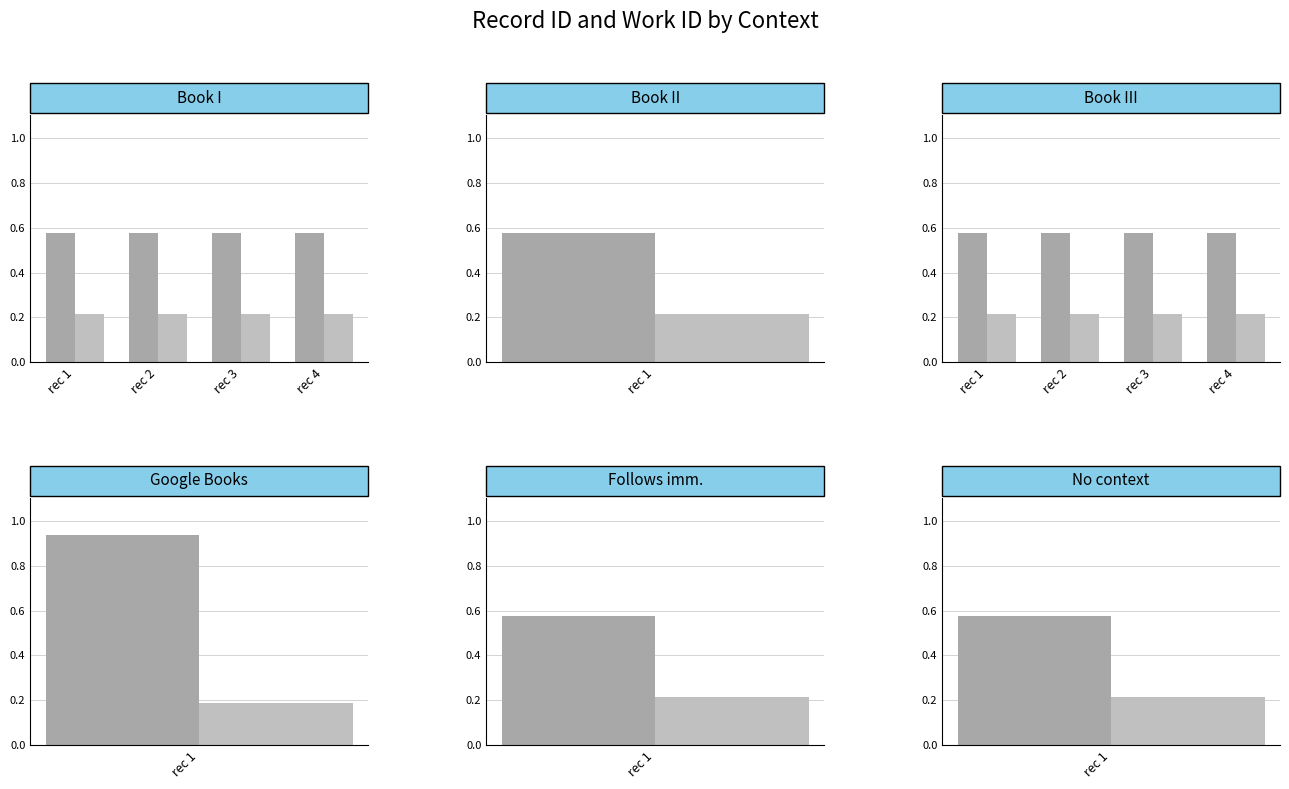

What is the lowest value of the work_id series?

0.2